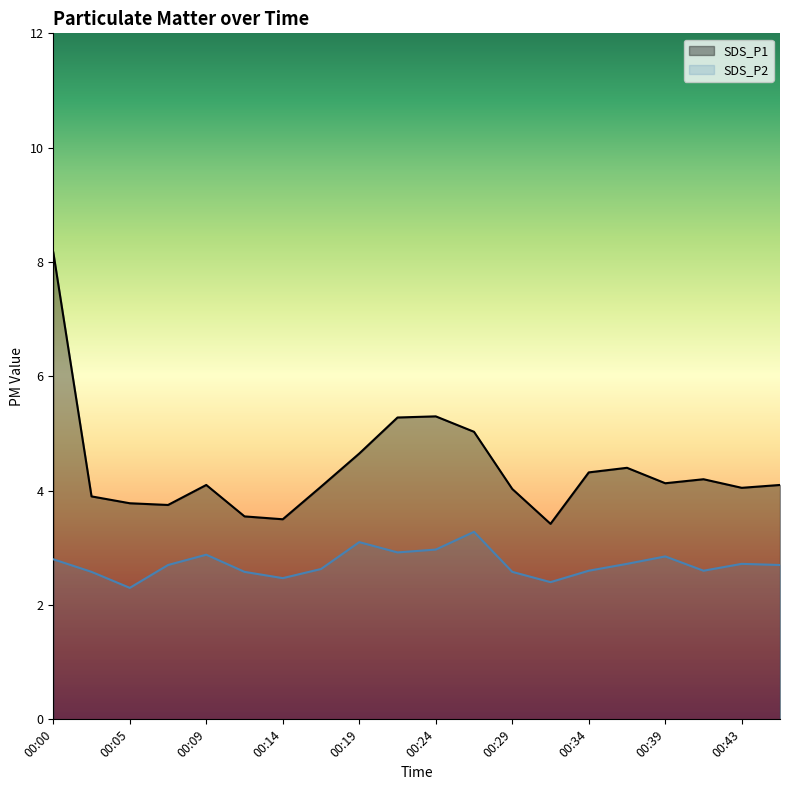

At how many categories does at least one series exceed 7?

1